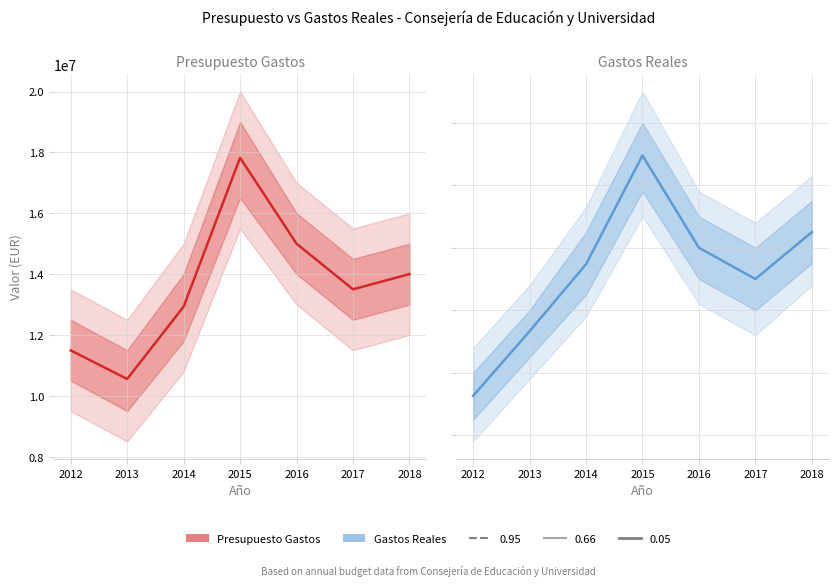

Does the chart have visible grid lines?

Yes